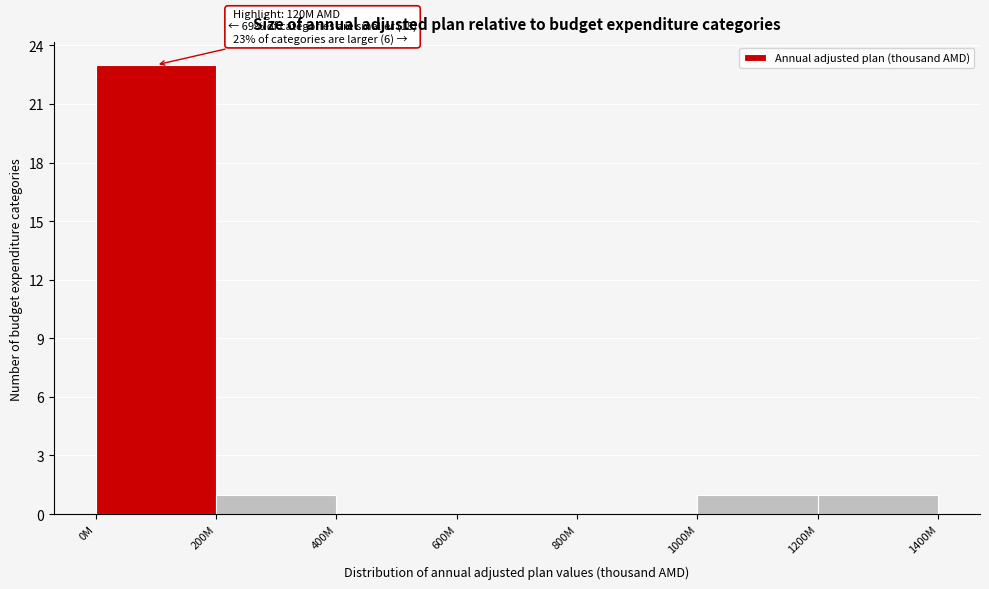

Reading left to right, list all the values displayed in this chart.

0M=23	200M=1	400M=0	600M=0	800M=0	1000M=1	1200M=1